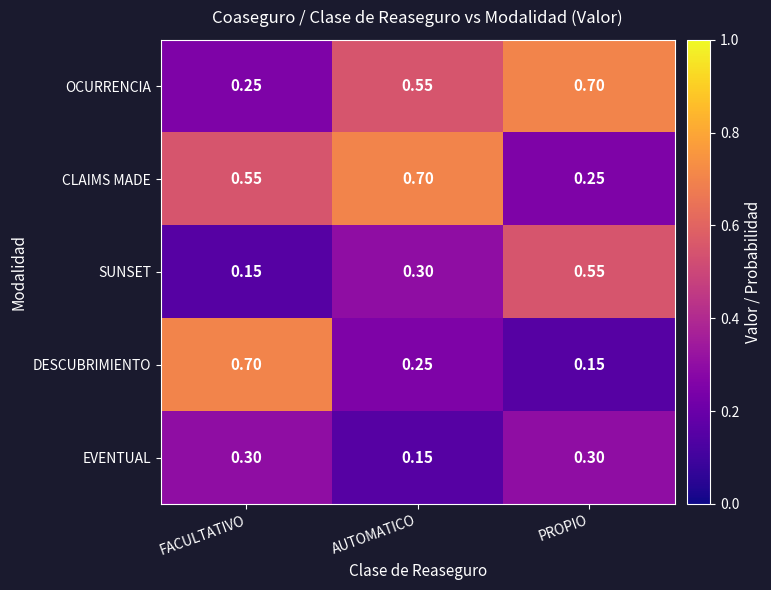

Between FACULTATIVO and PROPIO, which series saw the biggest shift?

DESCUBRIMIENTO